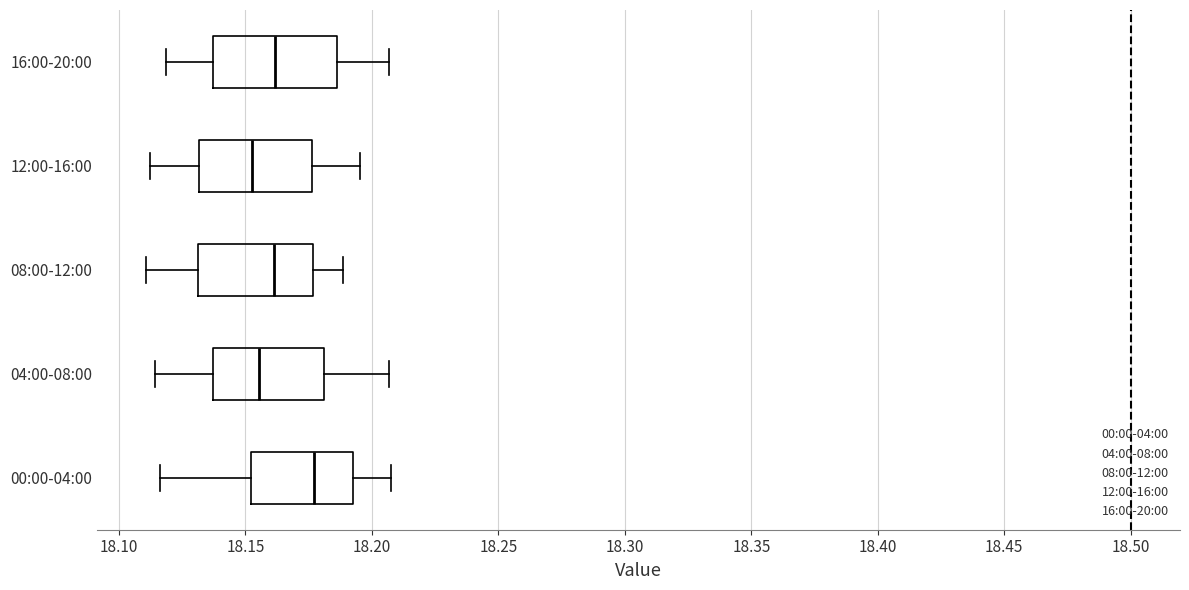

Reading bottom to top, transcribe this box plot: for each box, give where its median line is, the range the box spans, and where its two whiskers end, as read against the x-axis. The values are not printed on the chart, so give them approximately, as read against the axis.

00:00-04:00: median 18.175, box 18.150 to 18.190, whiskers 18.115 to 18.210
04:00-08:00: median 18.155, box 18.135 to 18.180, whiskers 18.115 to 18.205
08:00-12:00: median 18.160, box 18.130 to 18.175, whiskers 18.110 to 18.190
12:00-16:00: median 18.155, box 18.130 to 18.175, whiskers 18.110 to 18.195
16:00-20:00: median 18.160, box 18.135 to 18.185, whiskers 18.120 to 18.205